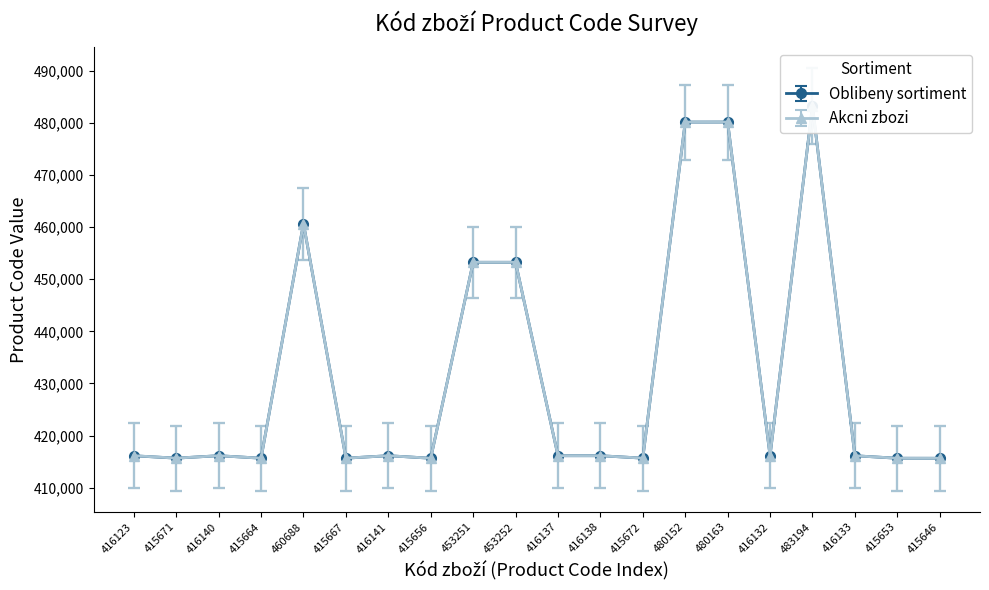

In Akcni zbozi (Ne count), how many points are lower than both neighbors (excluding endpoints)?

7